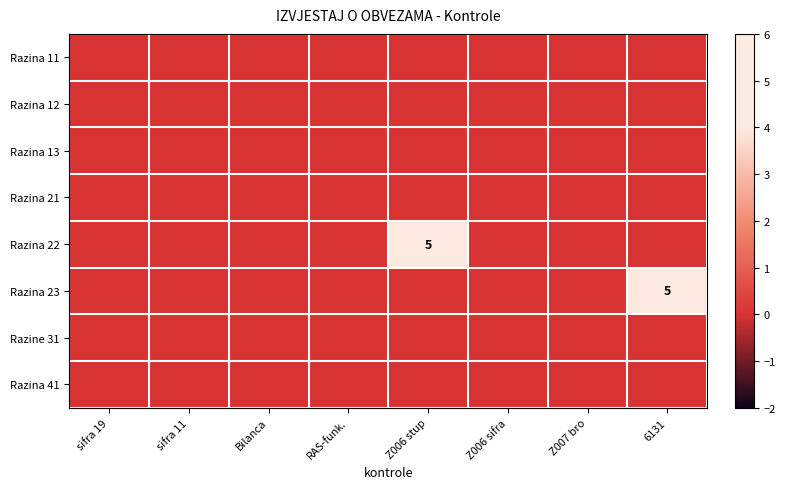

Is it true that Razina 23 equals 1 at 6131?

False